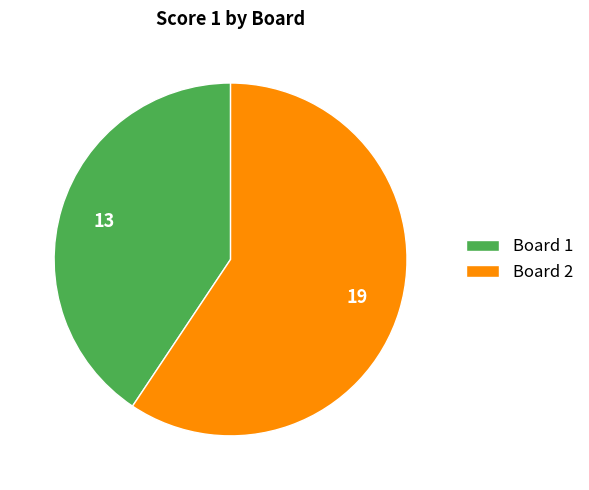

Is there a majority slice in this chart?

Yes